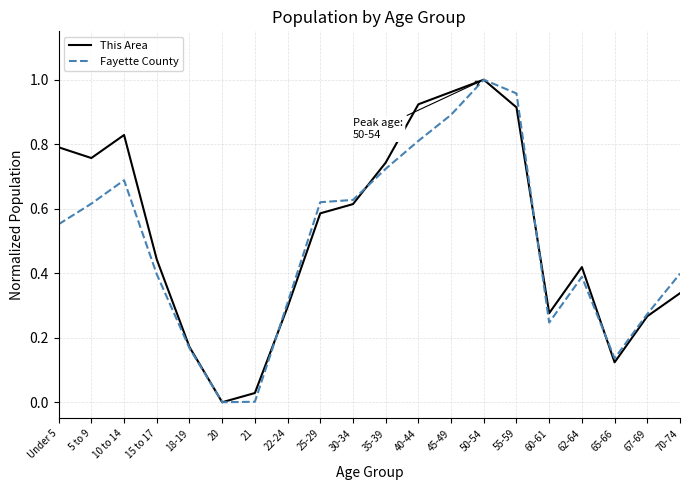

Which series has the largest total across all categories?

This Area